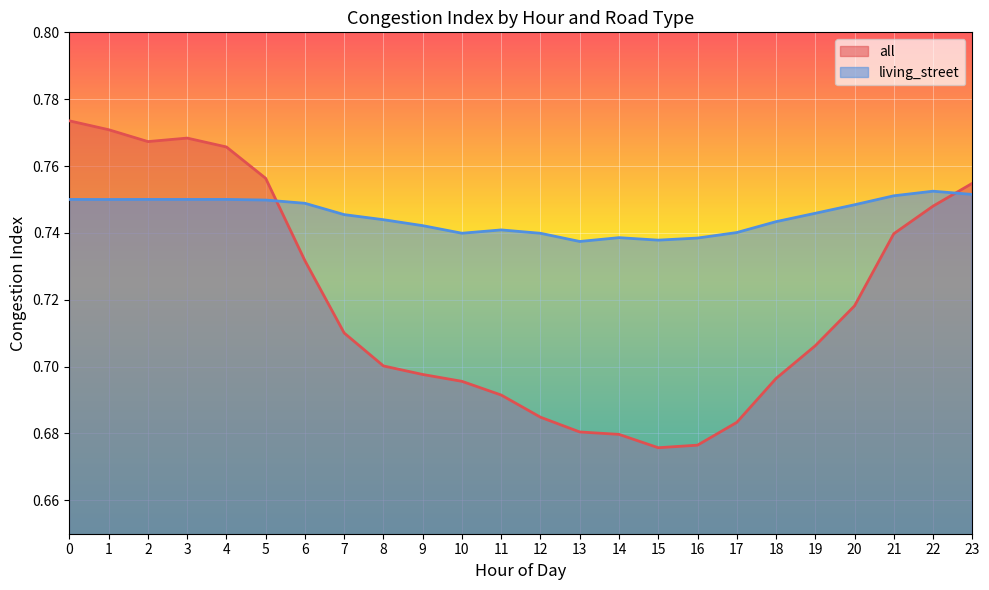

Where is the first local minimum for all?

2